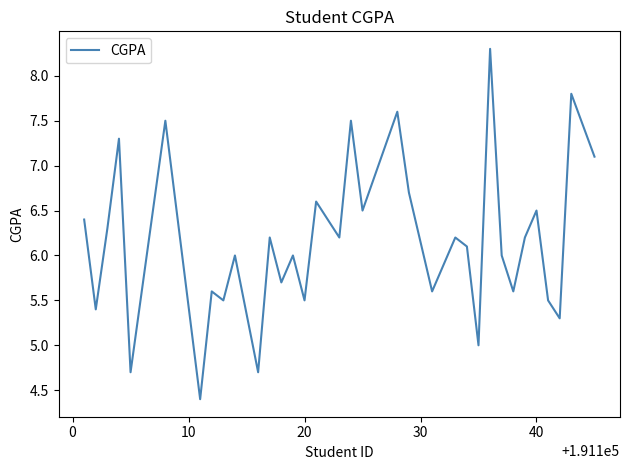

What is the minimum value shown in the chart?

4.4